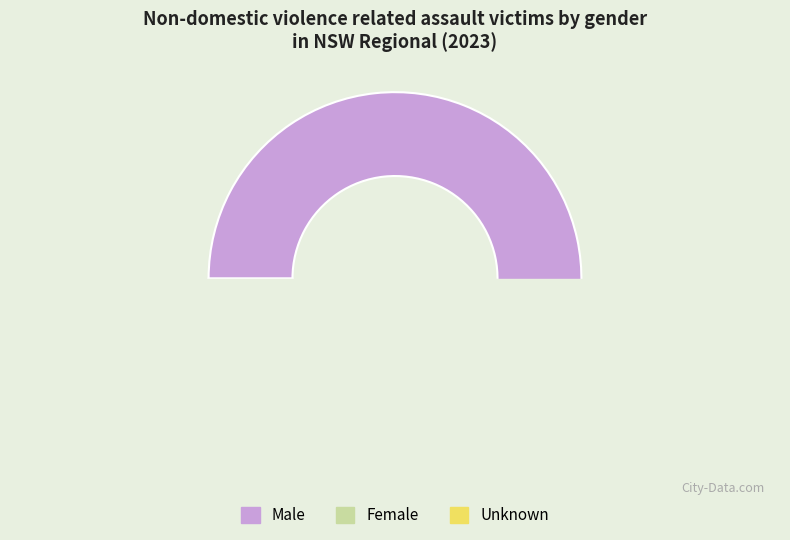

What is the ratio of the value at Male to the value at Female?

1.7